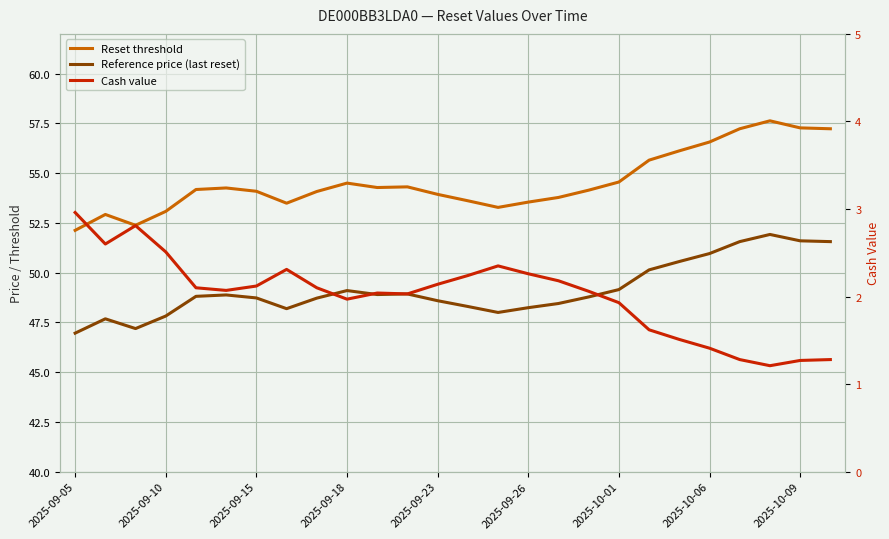

How many interior local peaks does the Reference price (last reset) series have?

5